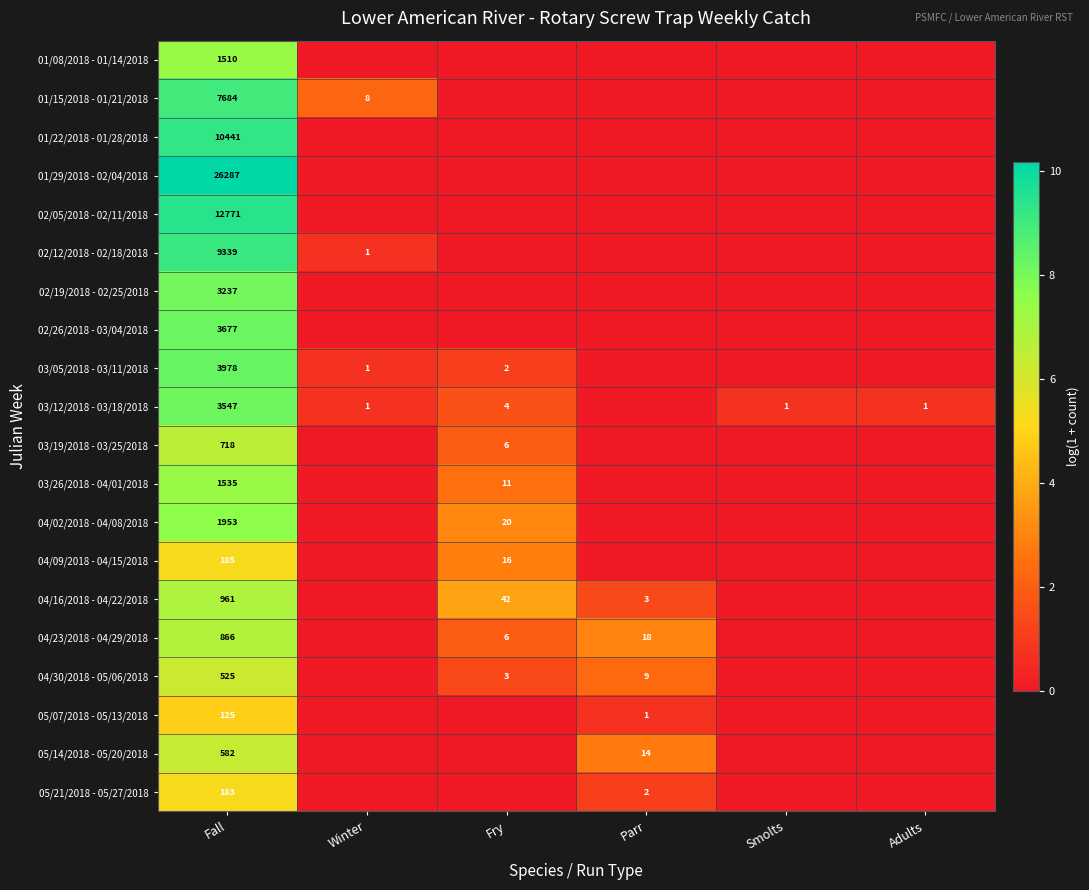

What is the spread (max minus min) of values at Parr?

2.9